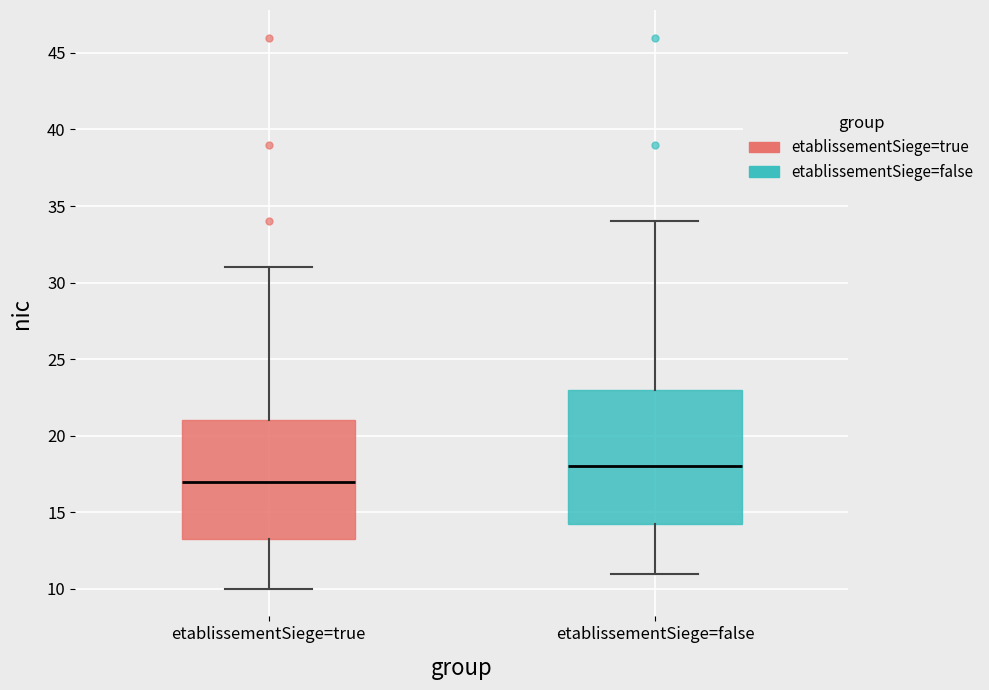

Which box's median line is the highest?

etablissementSiege=false